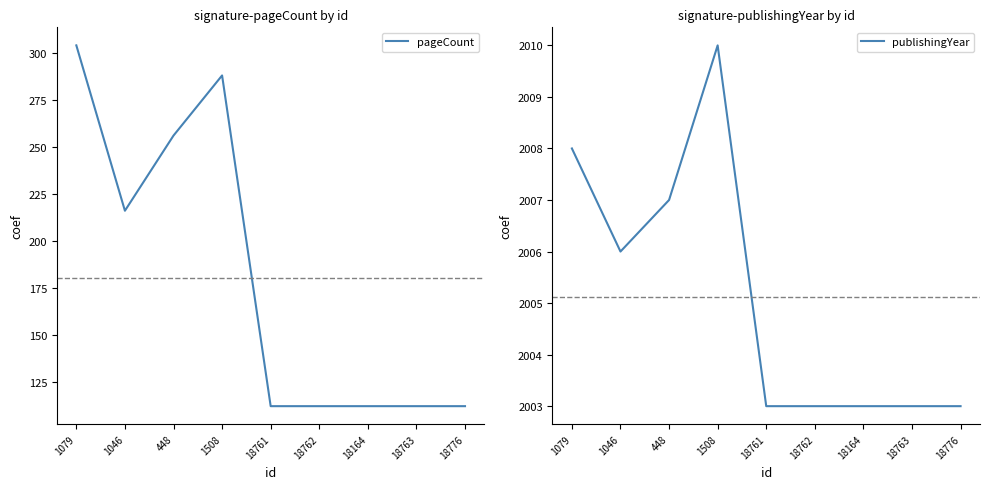

What is the total value across all series at 1046?

2222